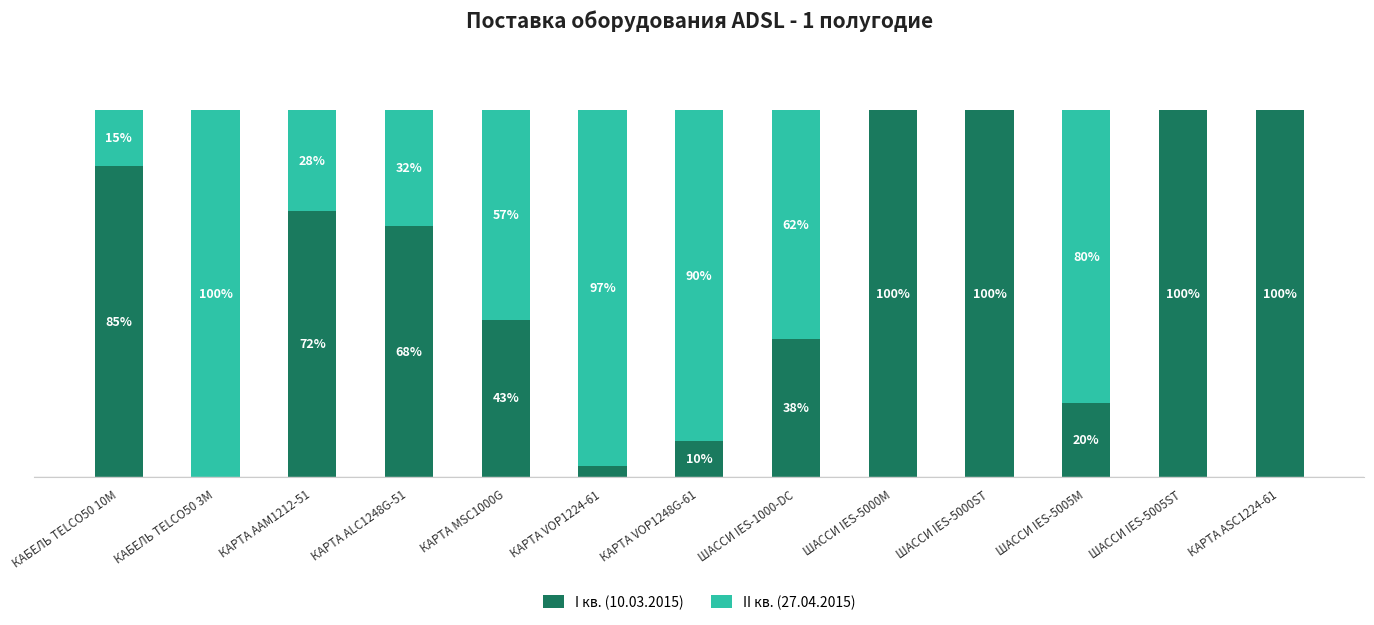

What are all the series names shown in the legend?

I кв. (10.03.2015), II кв. (27.04.2015)